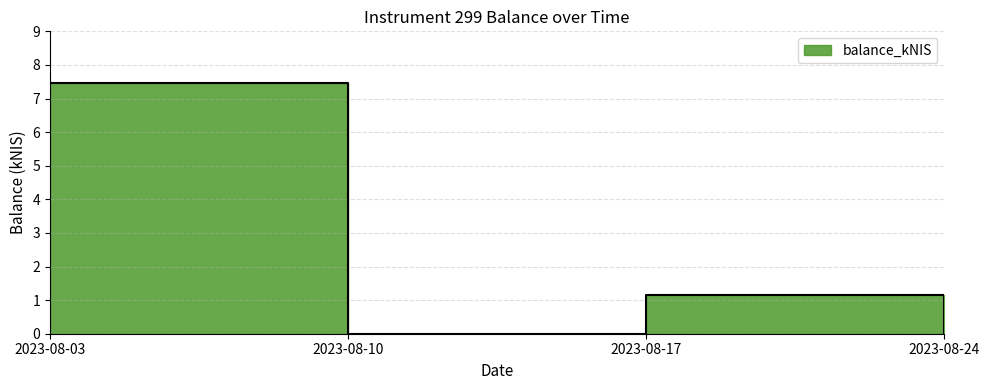

Where does the data first go above 1?

2023-08-03